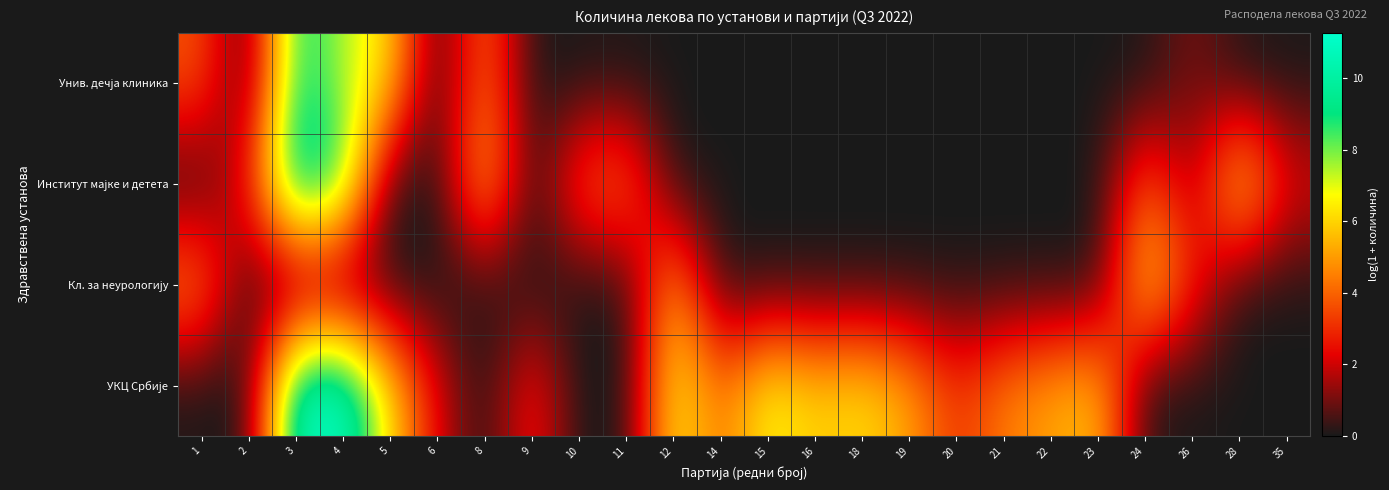

Which label corresponds to the largest value in the chart?

4